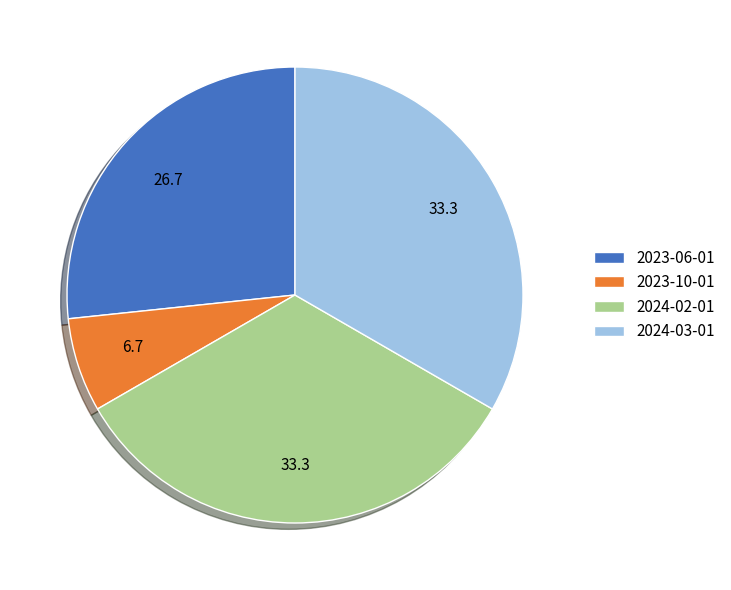

Does any single category account for the majority?

No